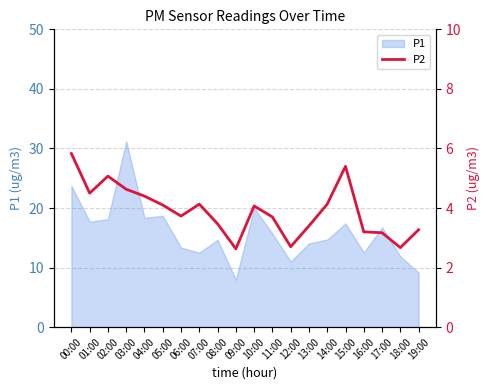

At which label does P1 reach its minimum?

09:00